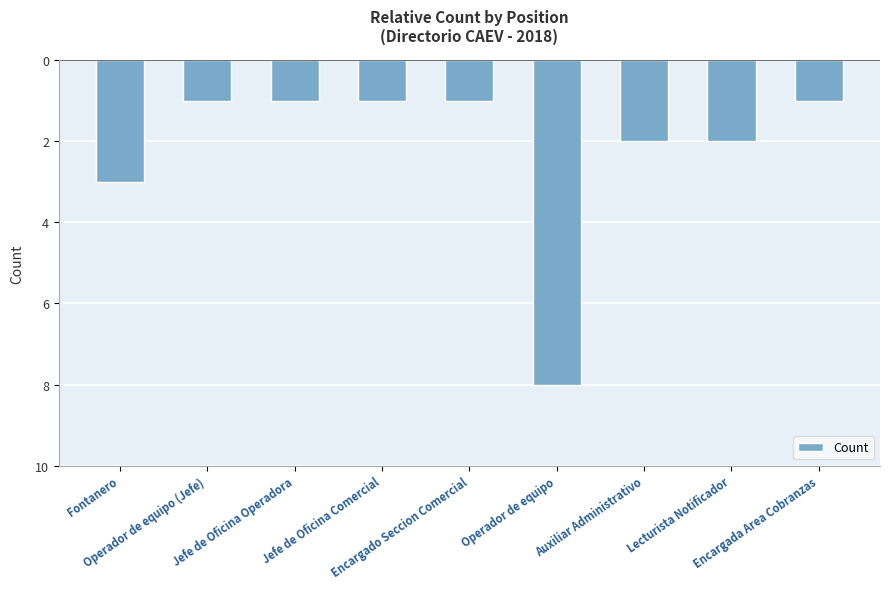

Rank the categories by value from lowest to highest.

Operador de equipo, Fontanero, Auxiliar Administrativo, Lecturista Notificador, Operador de equipo (Jefe), Jefe de Oficina Operadora, Jefe de Oficina Comercial, Encargado Seccion Comercial, Encargada Area Cobranzas